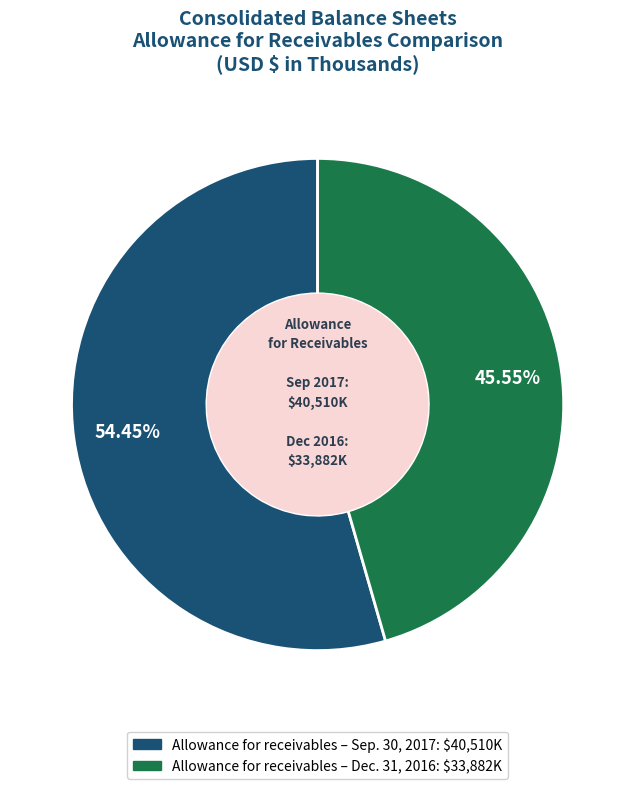

Does any single category account for the majority?

Yes